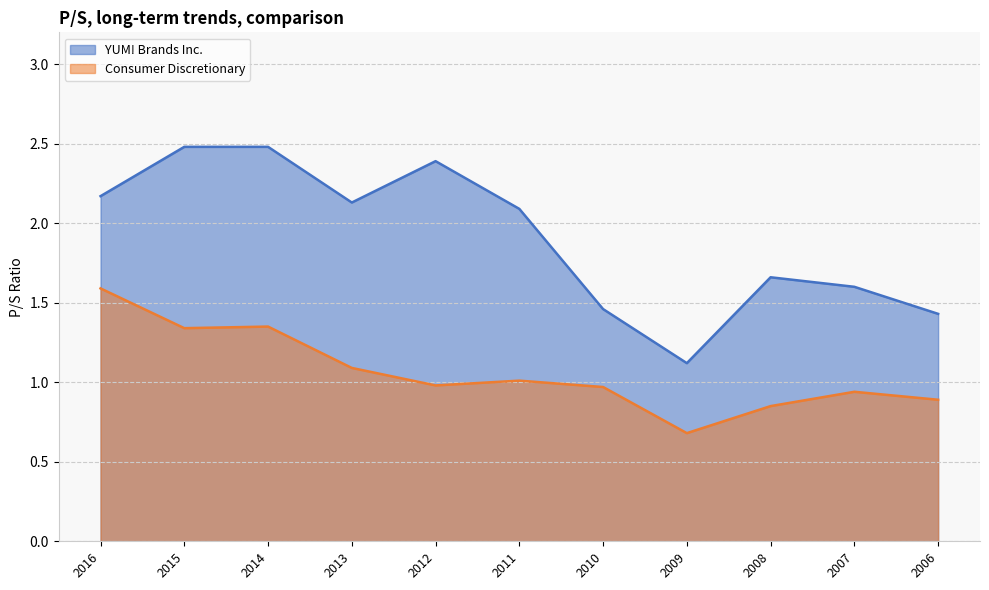

In YUM! Brands Inc., how many points are higher than both neighbors (excluding endpoints)?

2